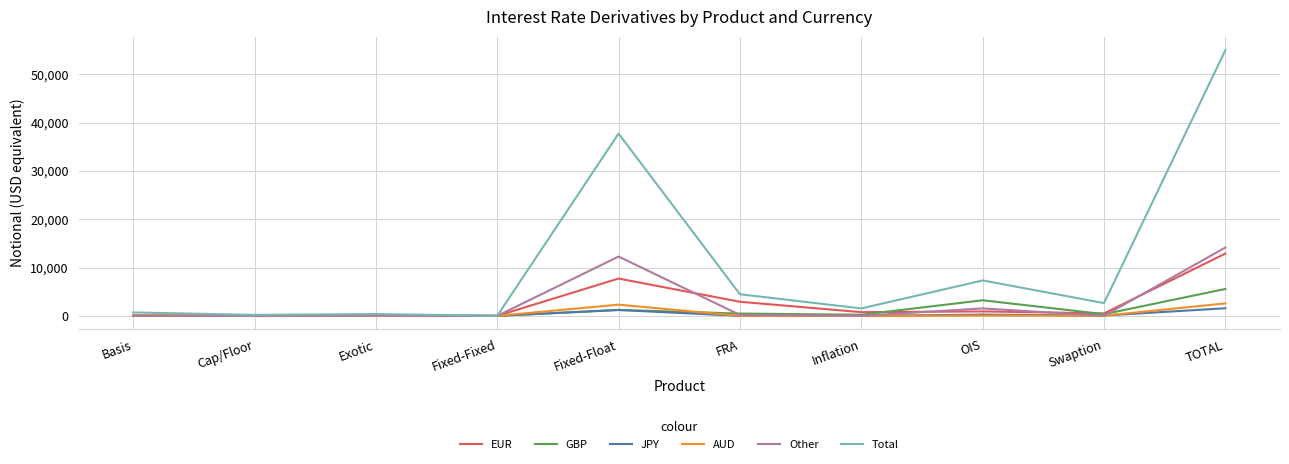

At which category does the chart reach its peak across all series?

TOTAL